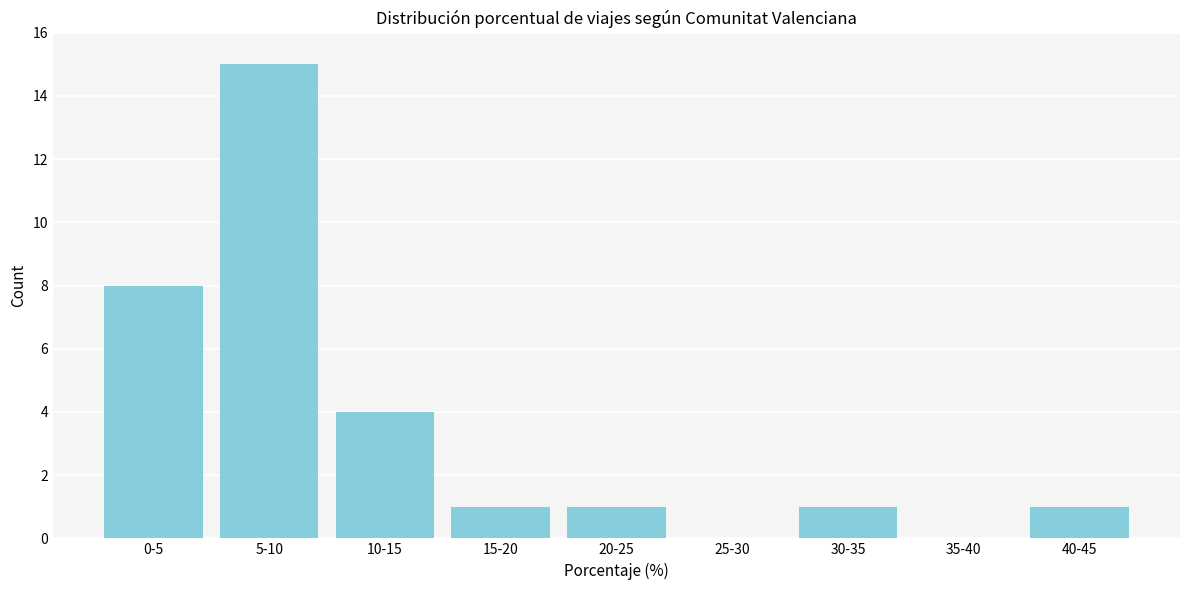

Reading left to right, what are all the values shown in this chart?

0-5=8	5-10=15	10-15=4	15-20=1	20-25=1	25-30=0	30-35=1	35-40=0	40-45=1